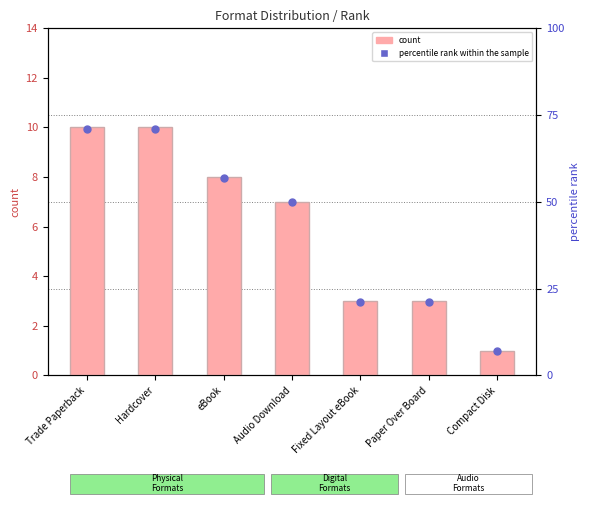

Which series reaches the maximum Y coordinate?

percentile rank within the sample